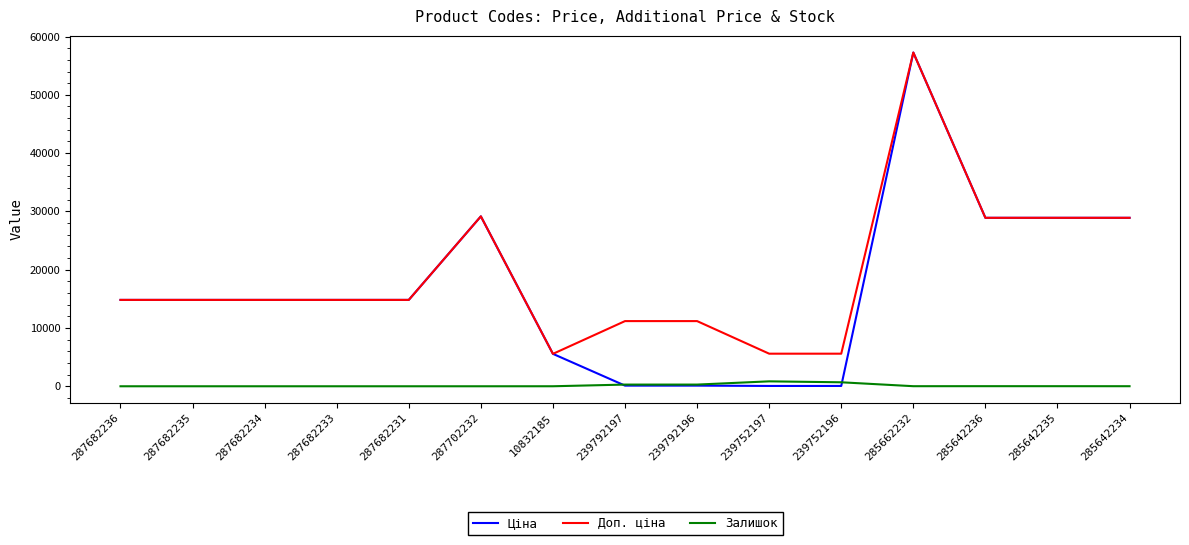

Which category has the highest value across all series?

285662232